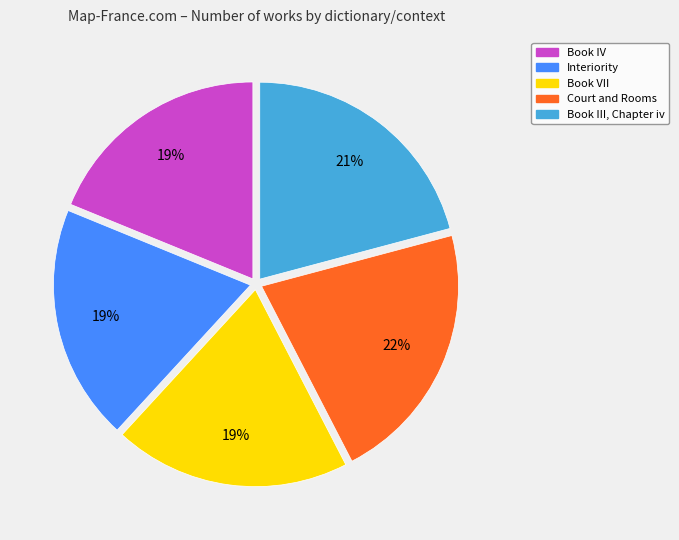

Is the sum of Interiority and Book VII greater than half?

No